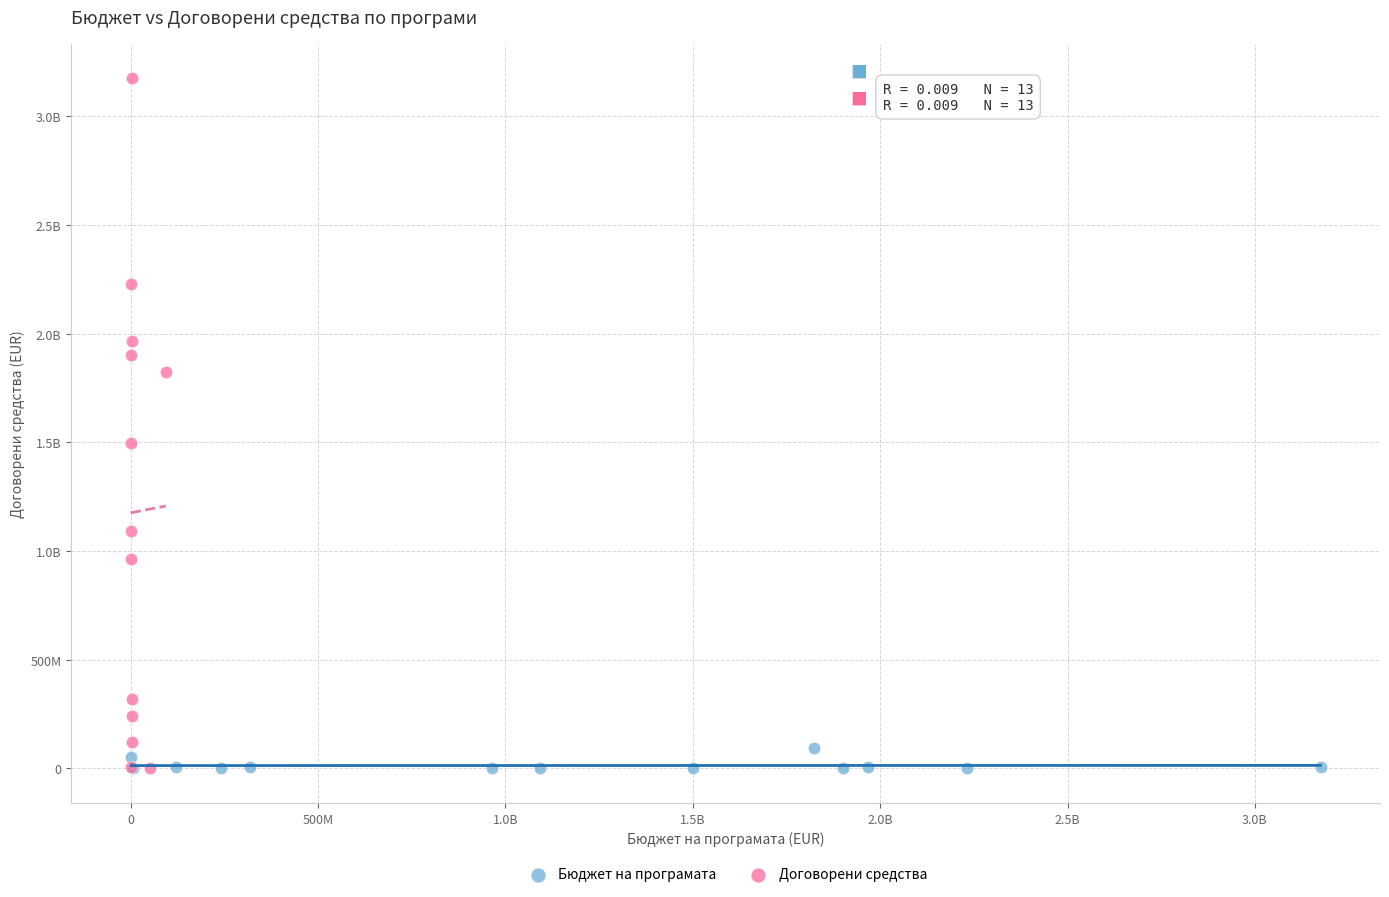

What are all the series names shown in the legend?

Бюджет на програмата, Договорени средства